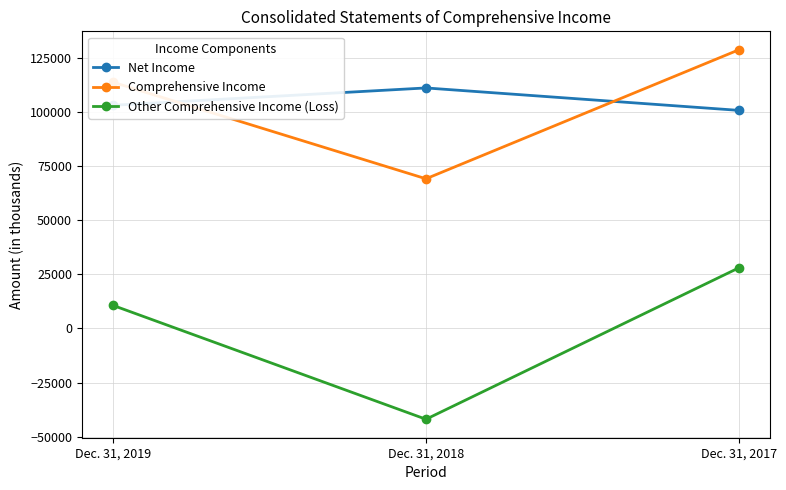

What are all the series names shown in the legend?

Net Income, Comprehensive Income, Other Comprehensive Income (Loss)